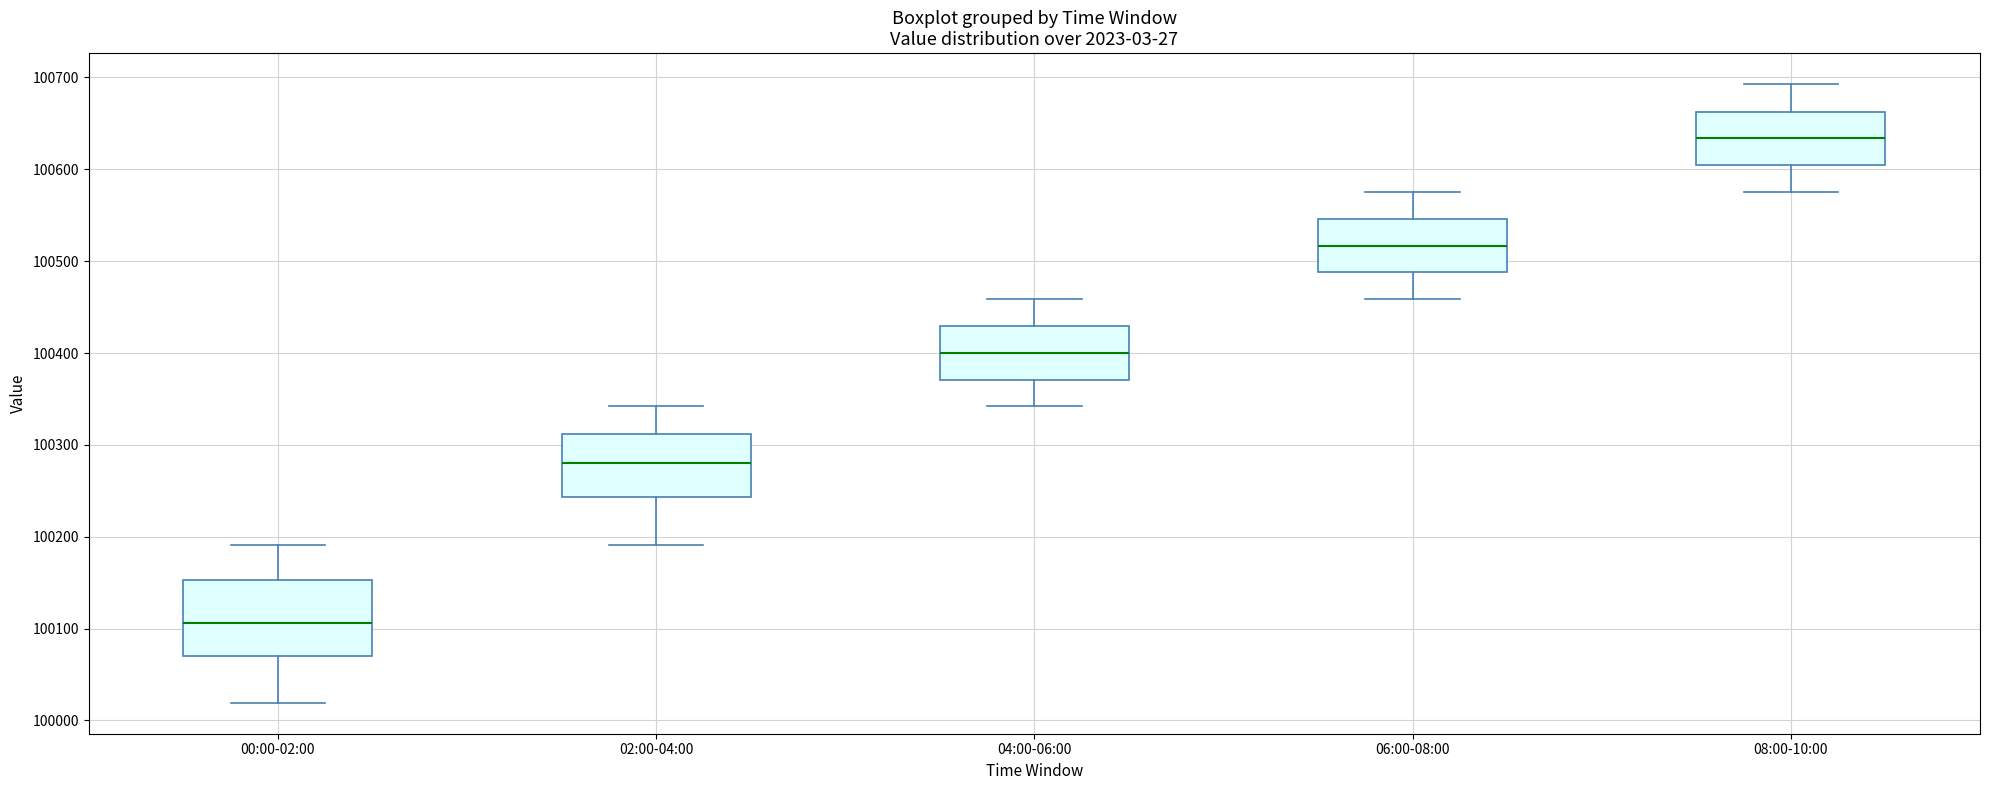

Which box is the tallest, from its lower edge to its upper edge?

00:00-02:00